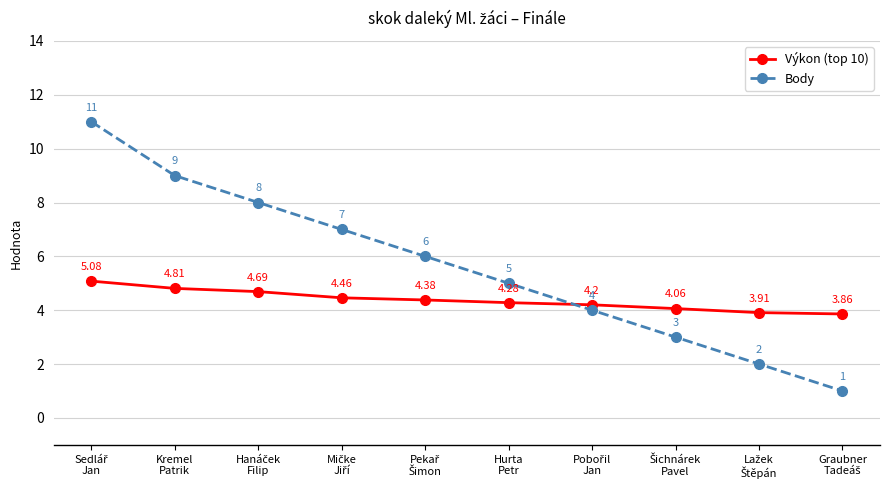

Which series has the largest range (max minus min)?

Body